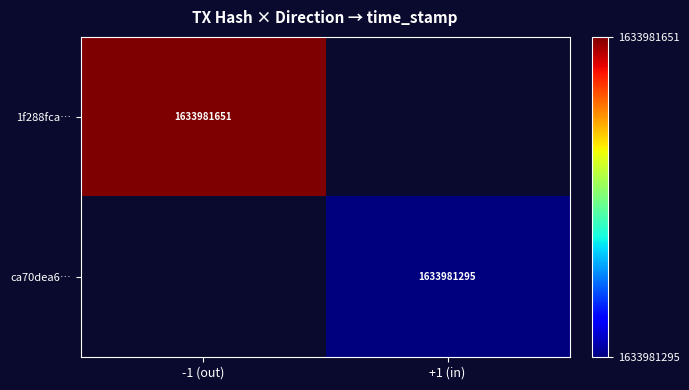

Rank the series at 0 from lowest to highest value.

1f288fcabc1f91e79d9d64b11df3304c5229e35, ca70dea6f630d6cf903a9df2d947442b9006233